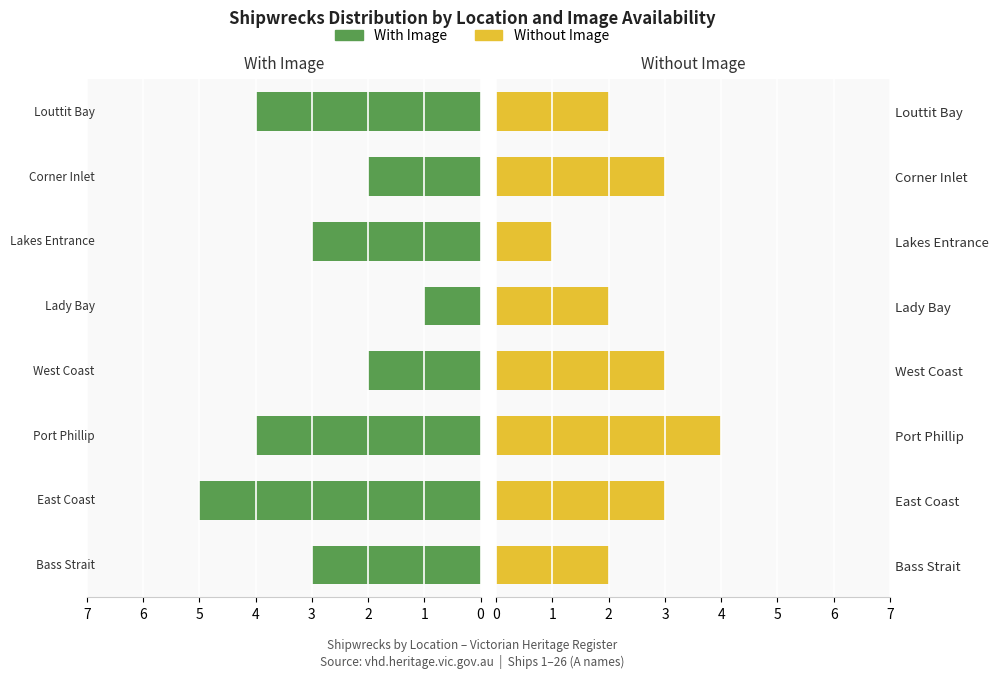

How many bars are there in total?

16